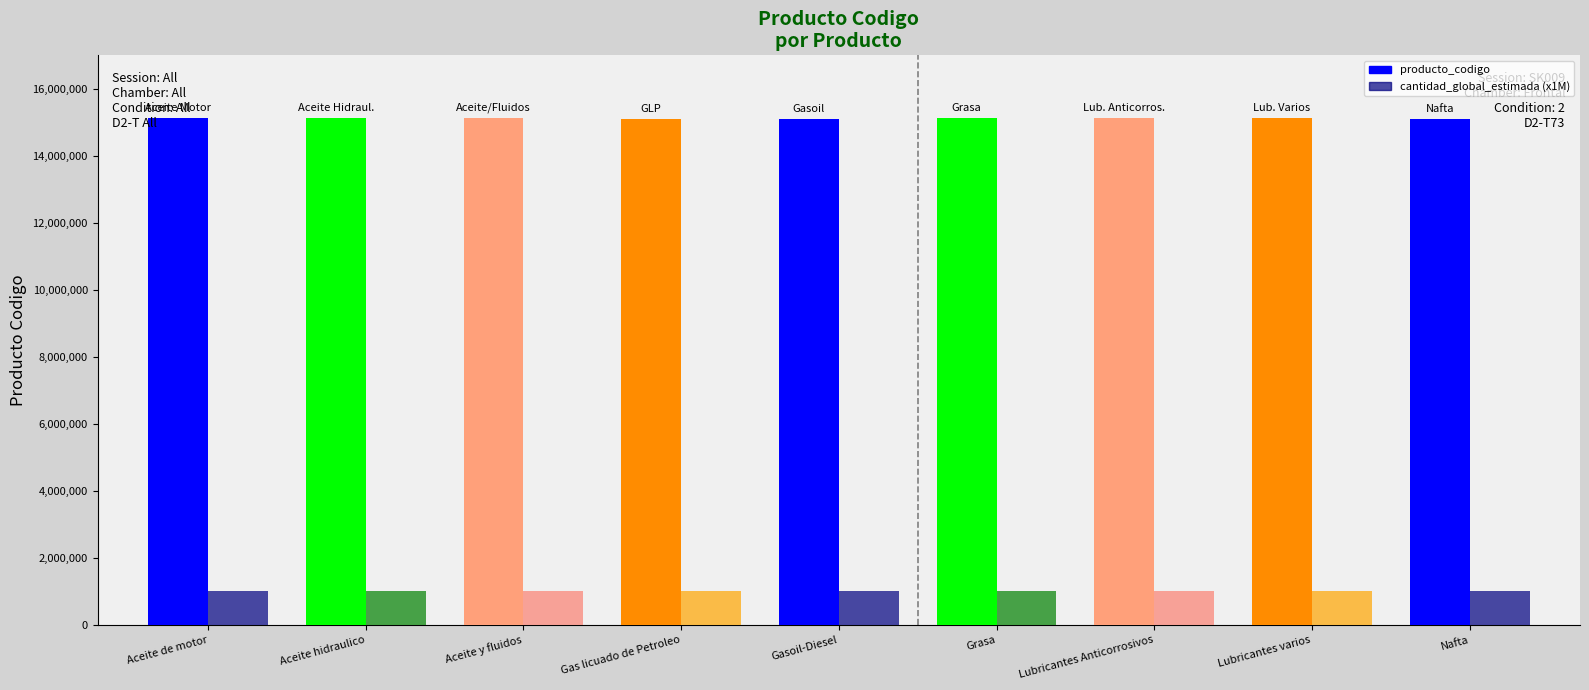

What position from the left is Gas licuado de Petroleo?

4